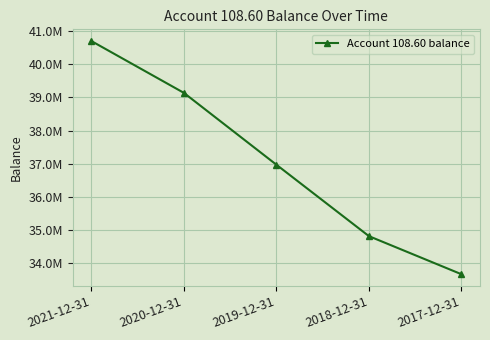

True or false: the data shows 53371392.7 at 2018-12-31.

False